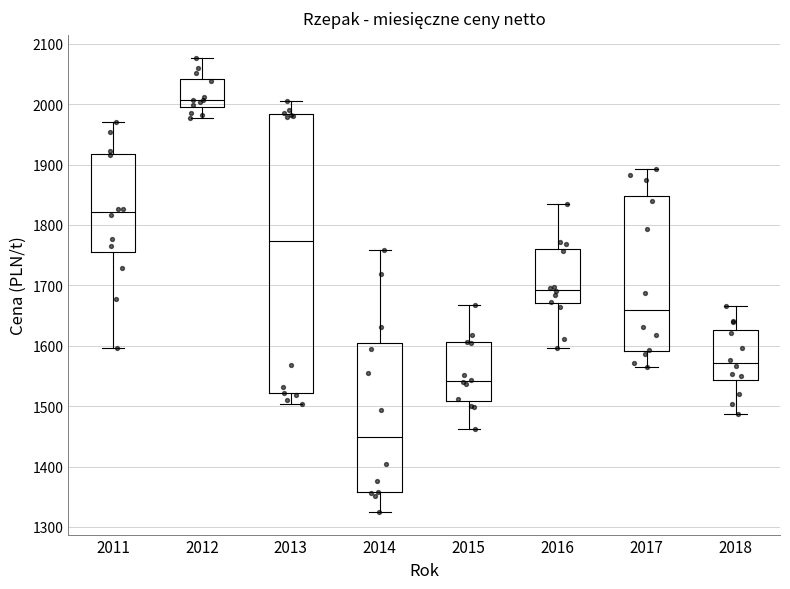

Comparing the boxes themselves (not the whiskers), which one is the tallest?

2013